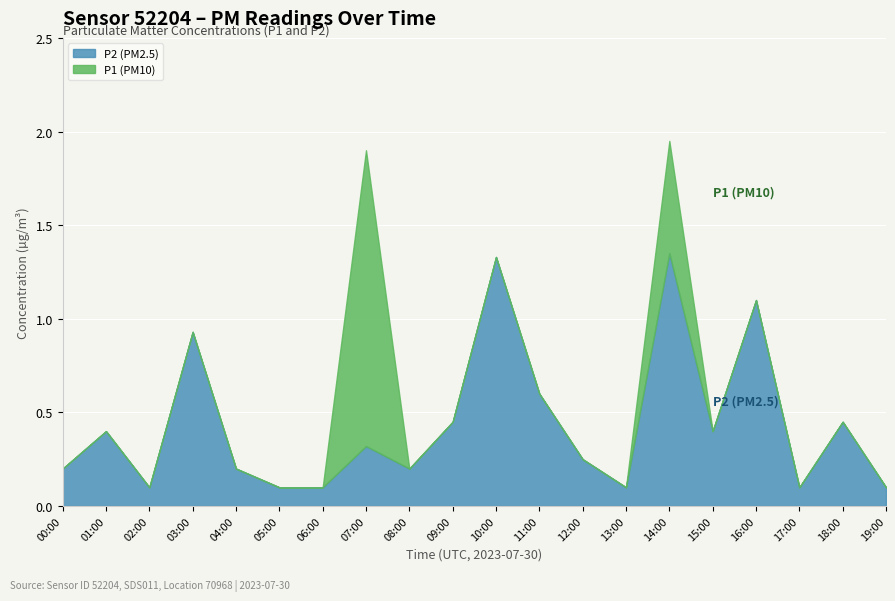

True or false: P1 and P2 intersect in this chart.

False